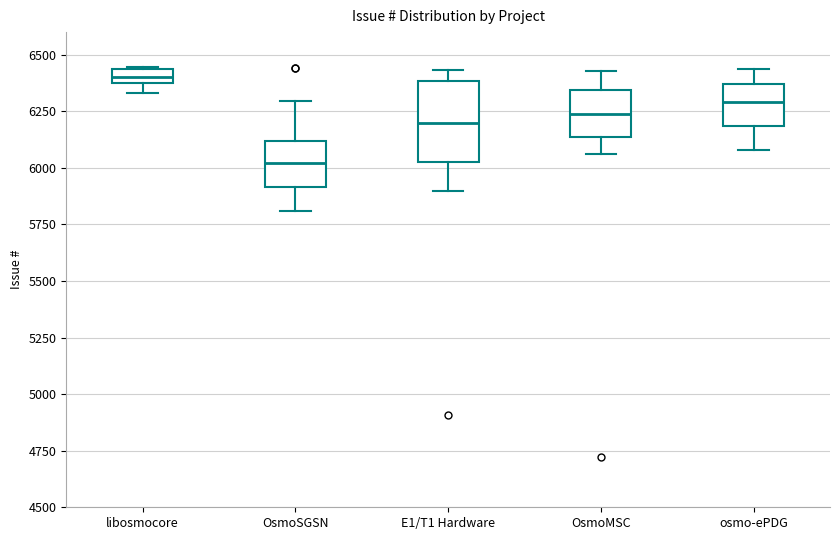

Which box is the tallest, from its lower edge to its upper edge?

E1/T1 Hardware